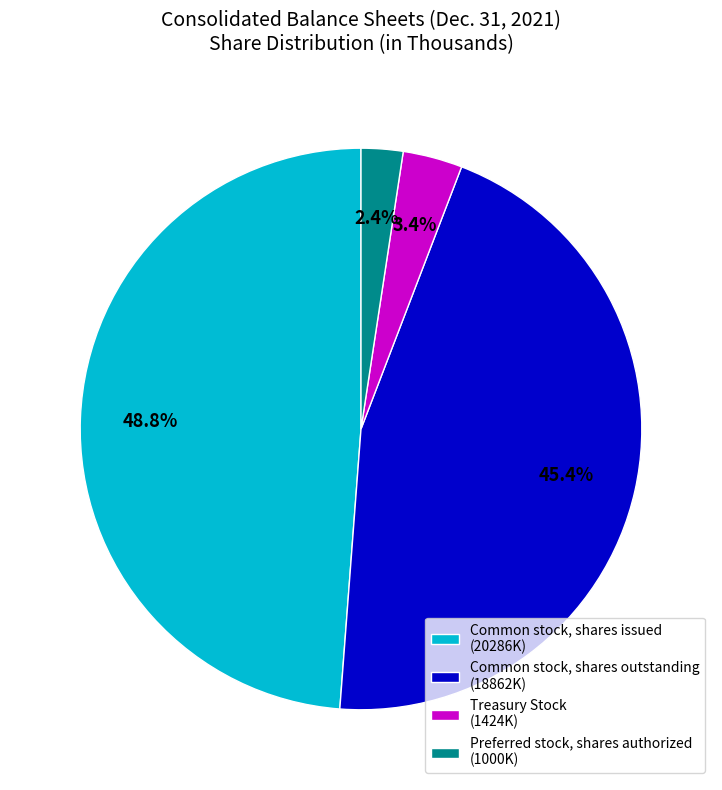

Which slice is the smallest?

Preferred stock, shares authorized (1000K)